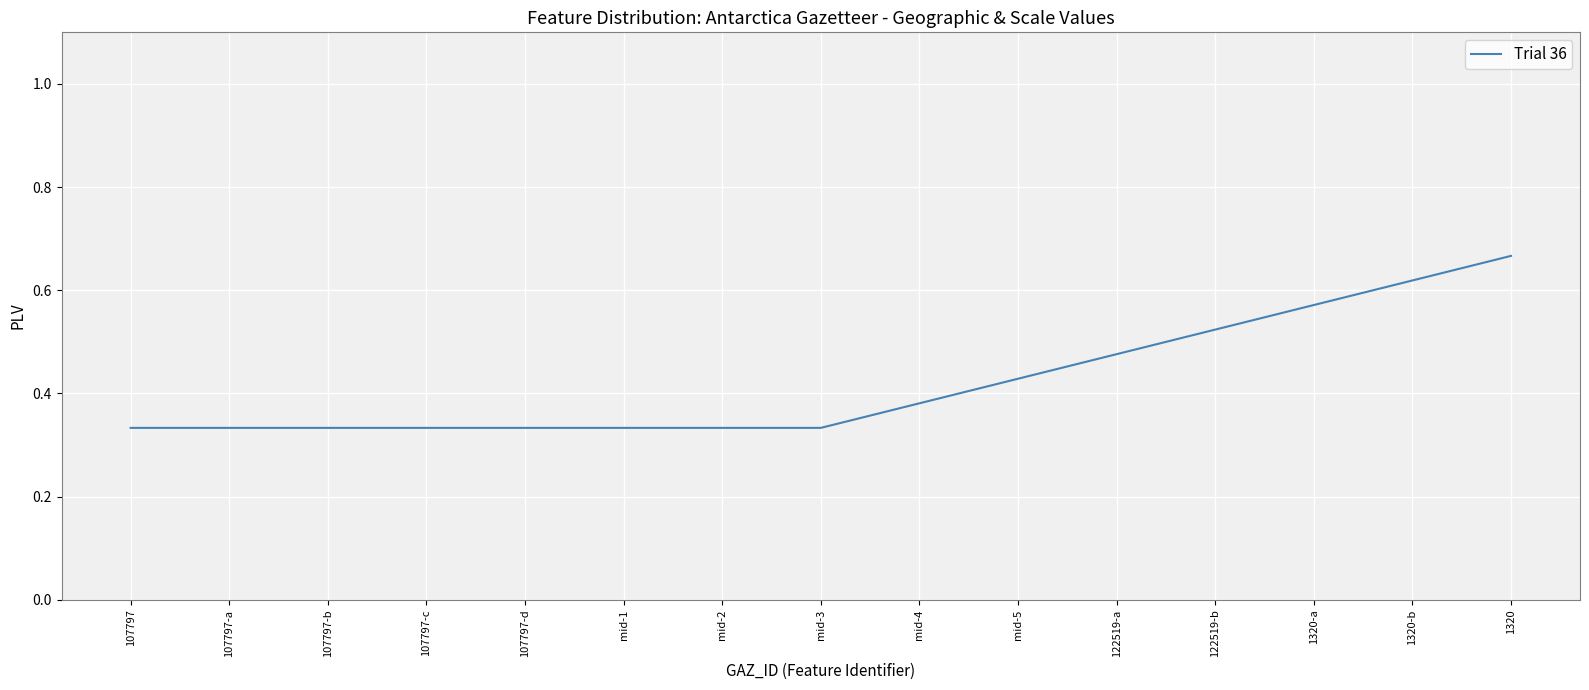

What position from the left is mid-1?

6